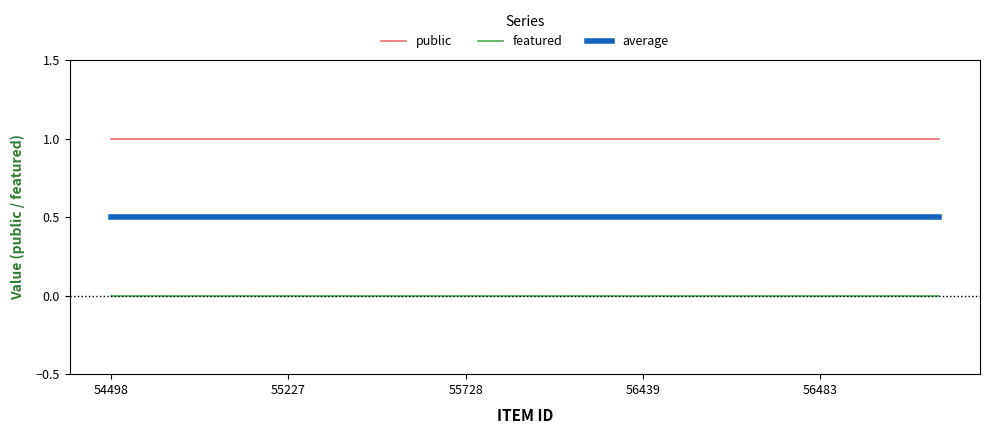

What is the maximum value for public?

1.0